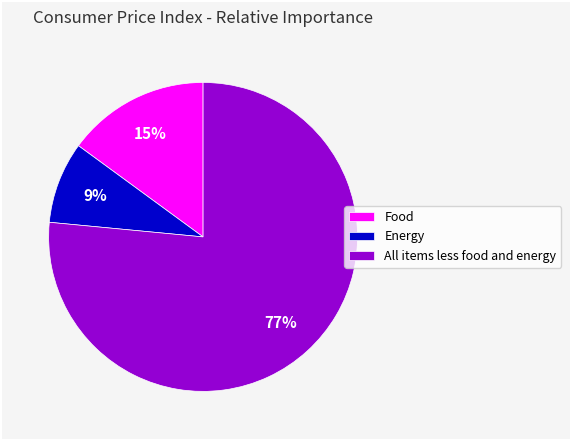

Is the sum of All items less food and energy and Food greater than half?

Yes